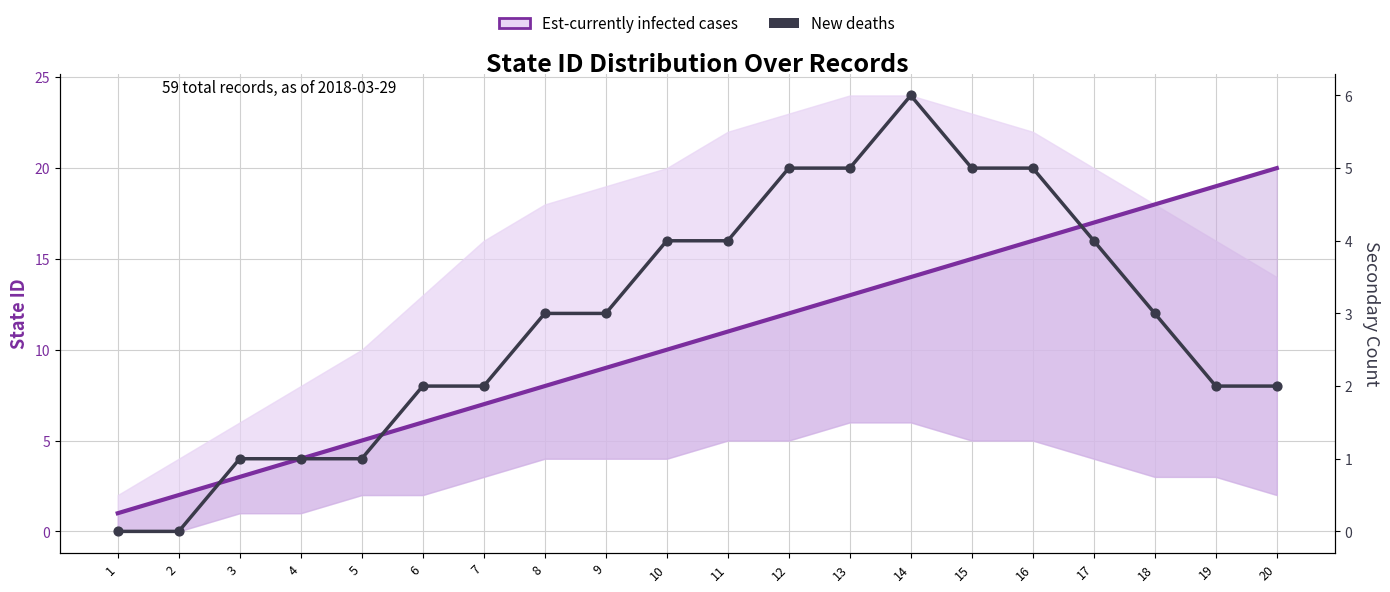

What are all the series names shown in the legend?

Est-currently infected cases, New deaths